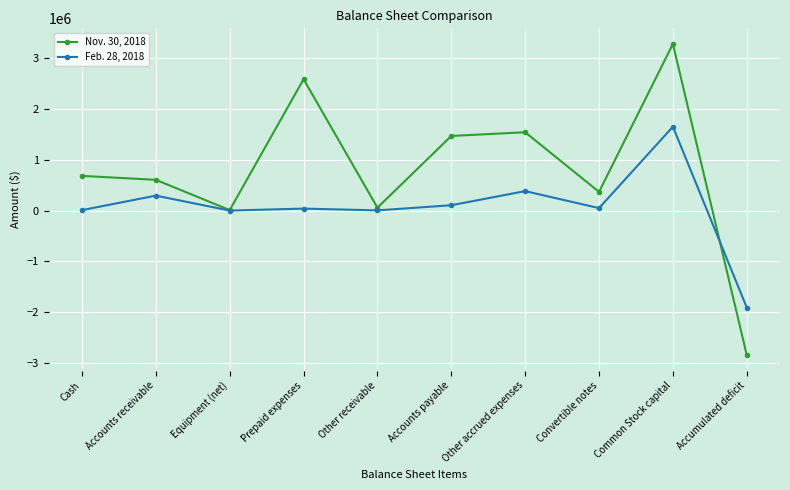

How many lines are shown in the chart?

2